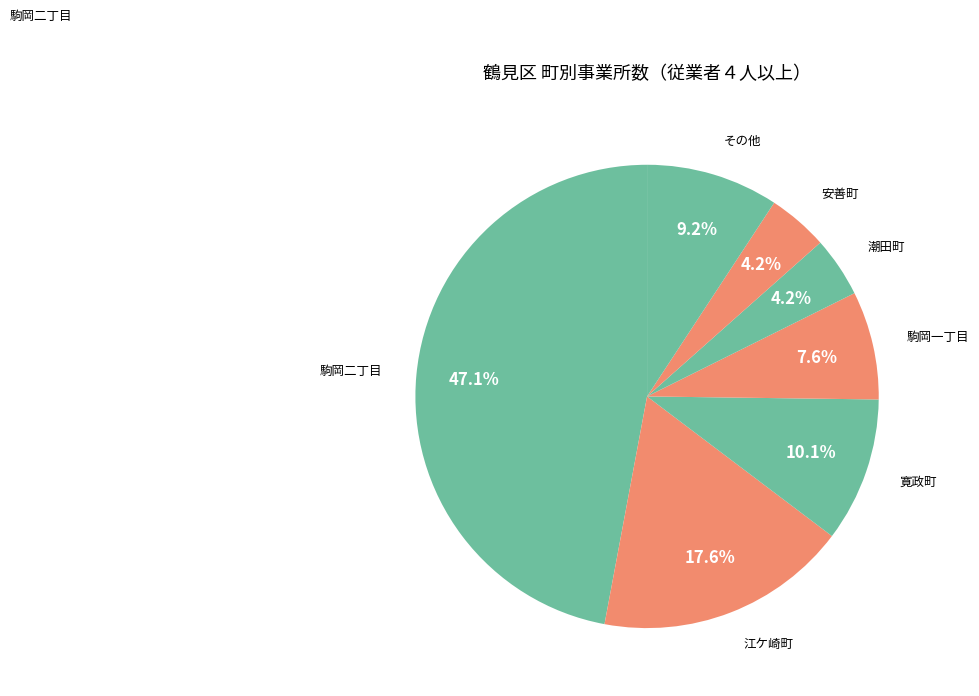

Count the number of slices in the pie.

7